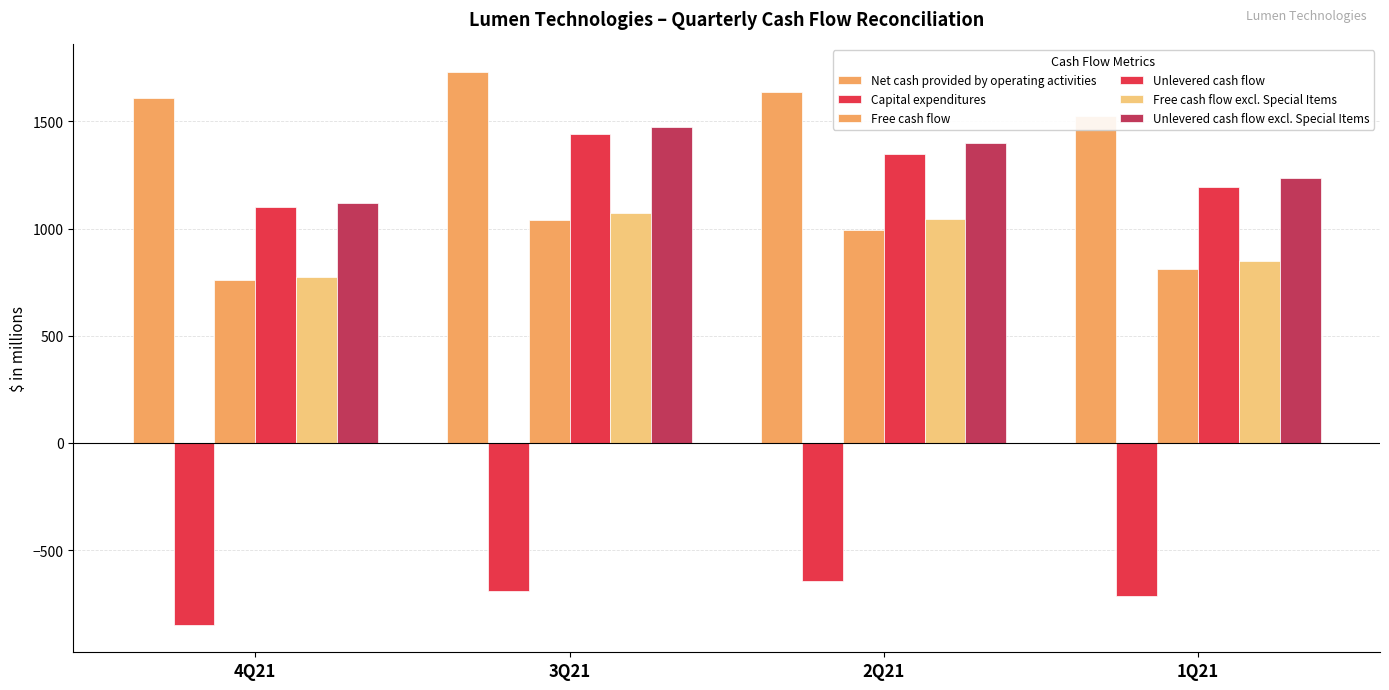

Is it true that Free cash flow equals 410 at 1Q21?

False